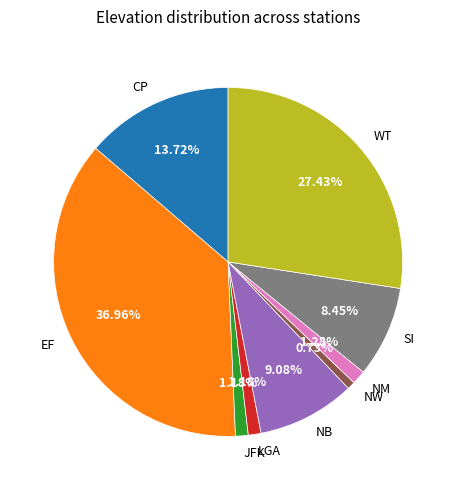

Which category has the biggest portion of the pie?

EF